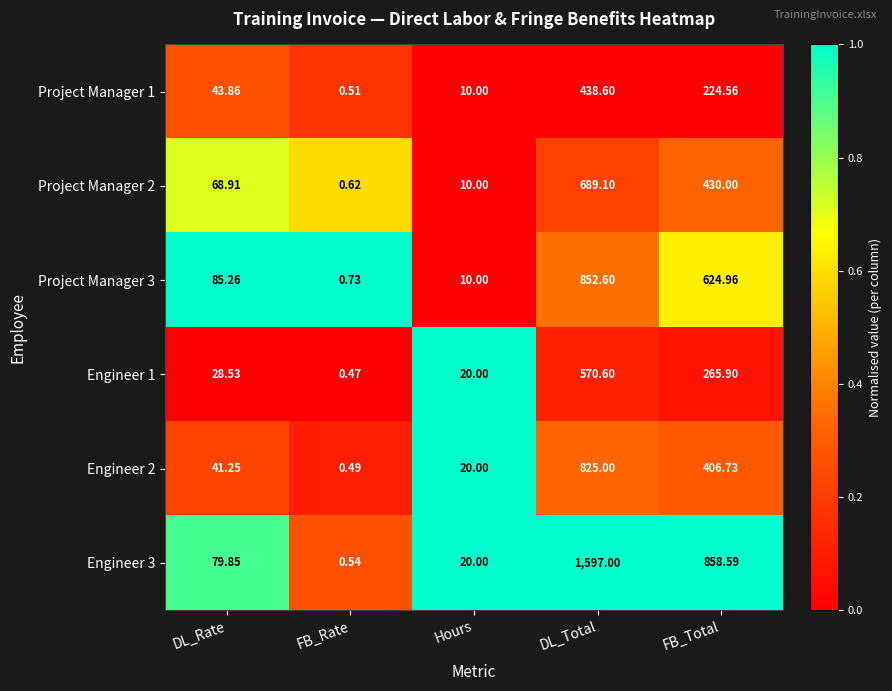

What is the total value across all series at Hours?

90.0